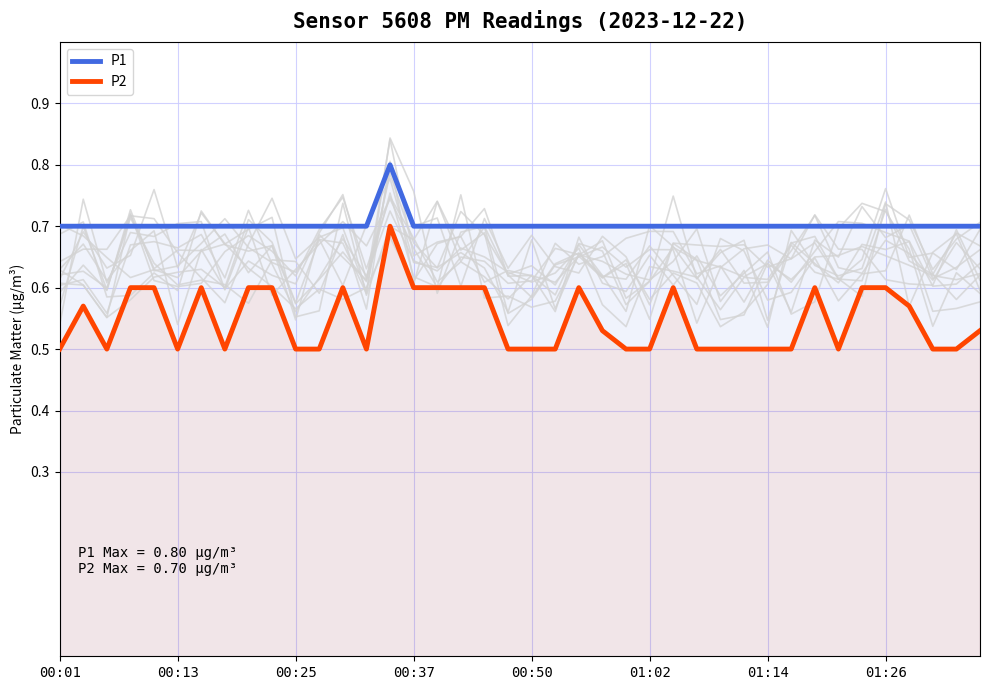

True or false: P1 and P2 intersect in this chart.

False